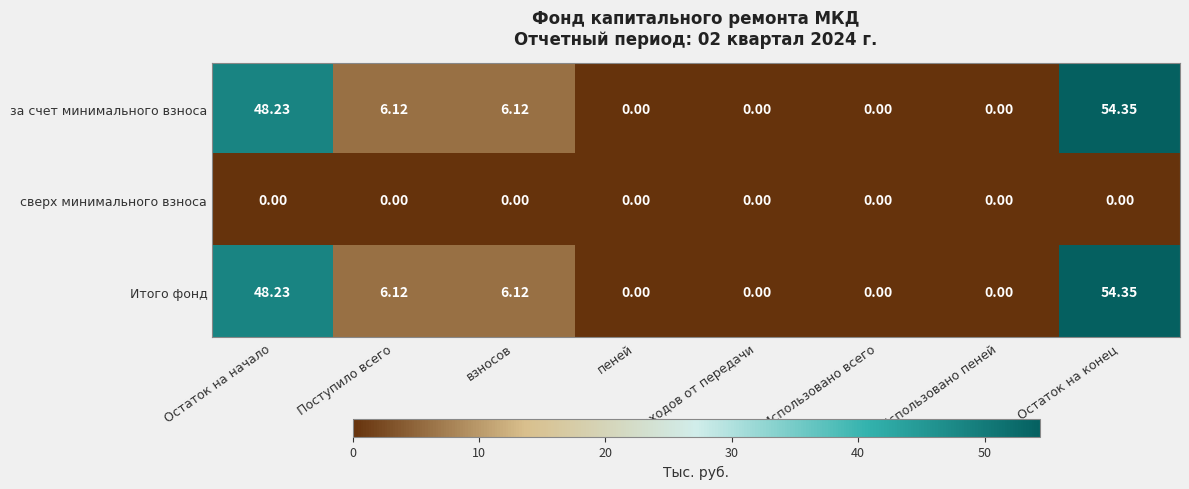

At which category is the sum across all series the highest?

Остаток на конец